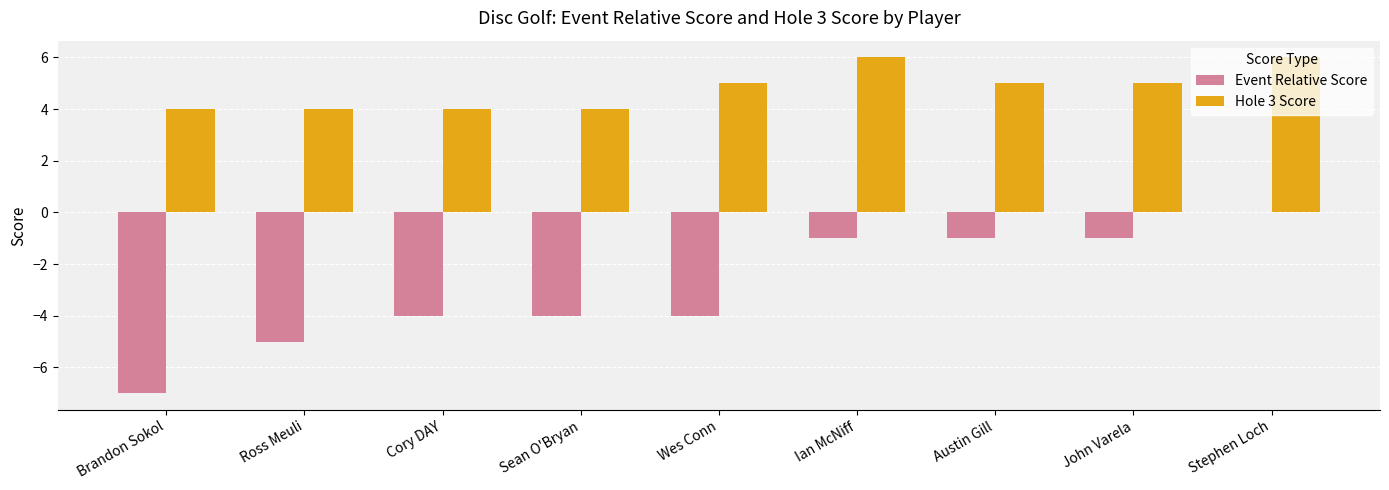

What is the sum of the Event Relative Score values at Austin Gill and John Varela?

-2